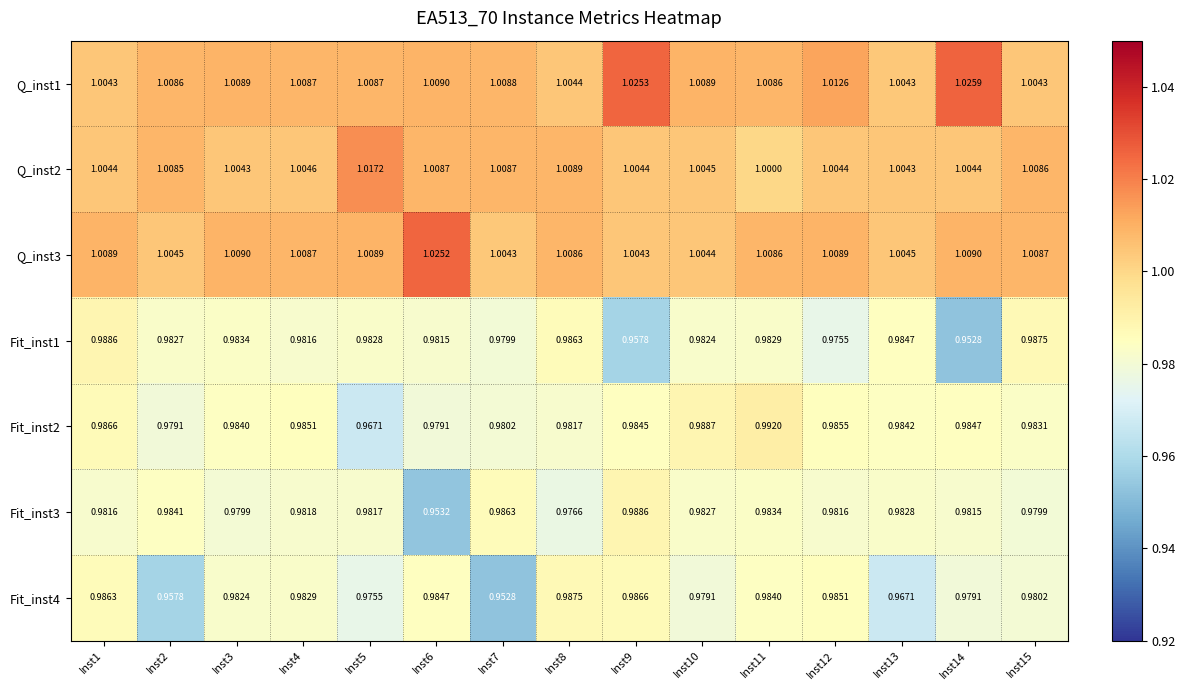

What is the total value across all series at Inst7?

6.9